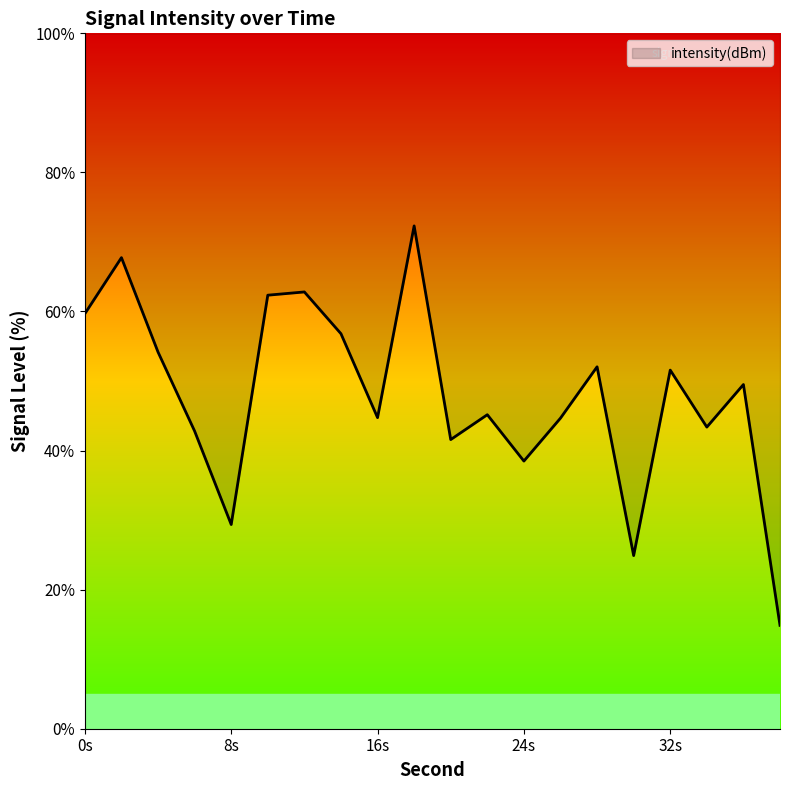

What is the change in value from 6 to 34?

+0.6